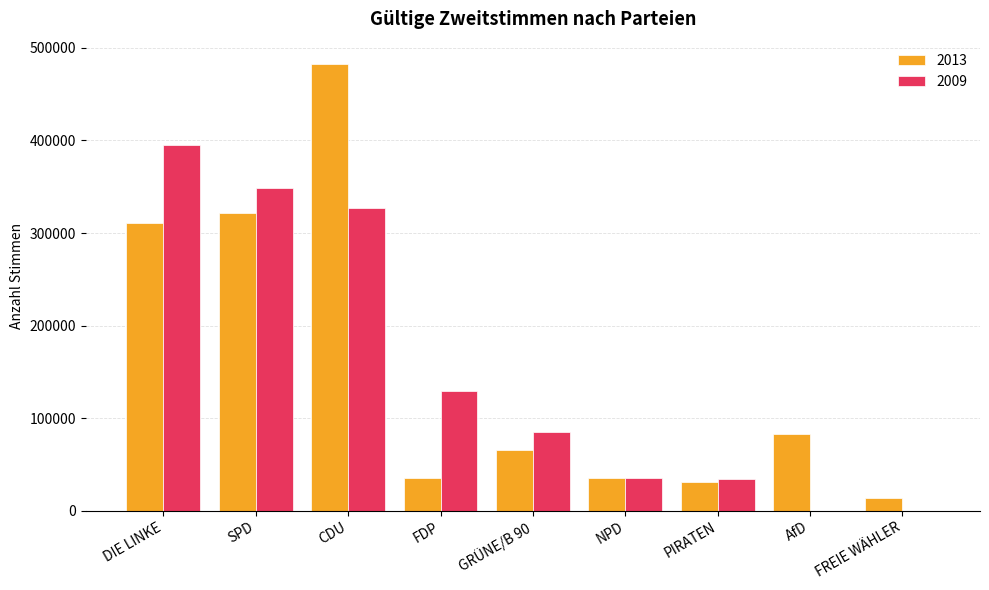

What is the highest value of the 2013 series?

482601